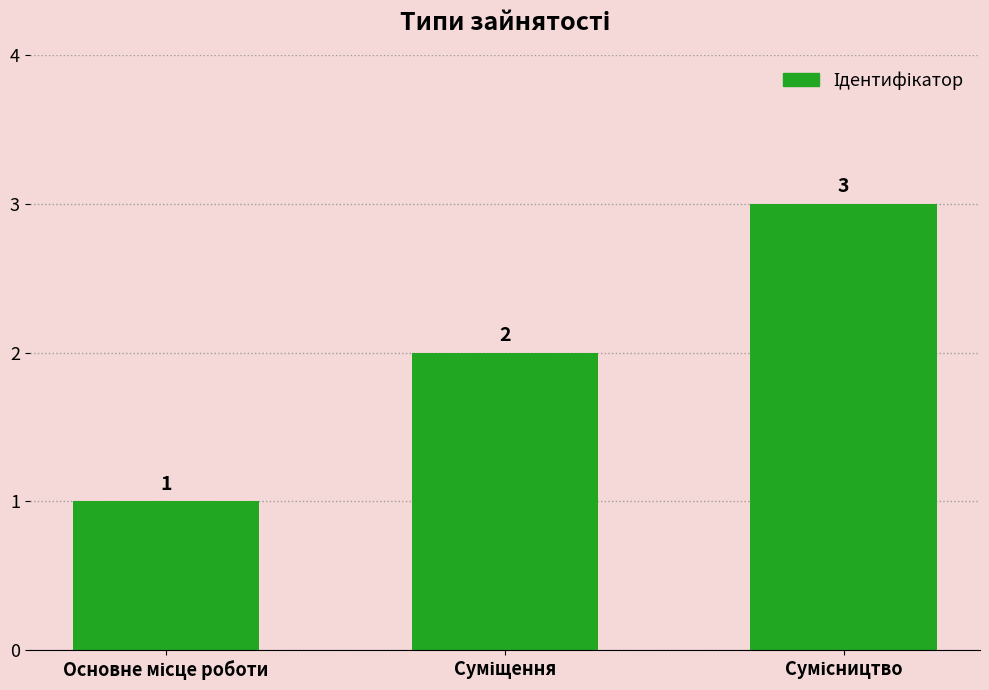

How many bars are there in total?

3